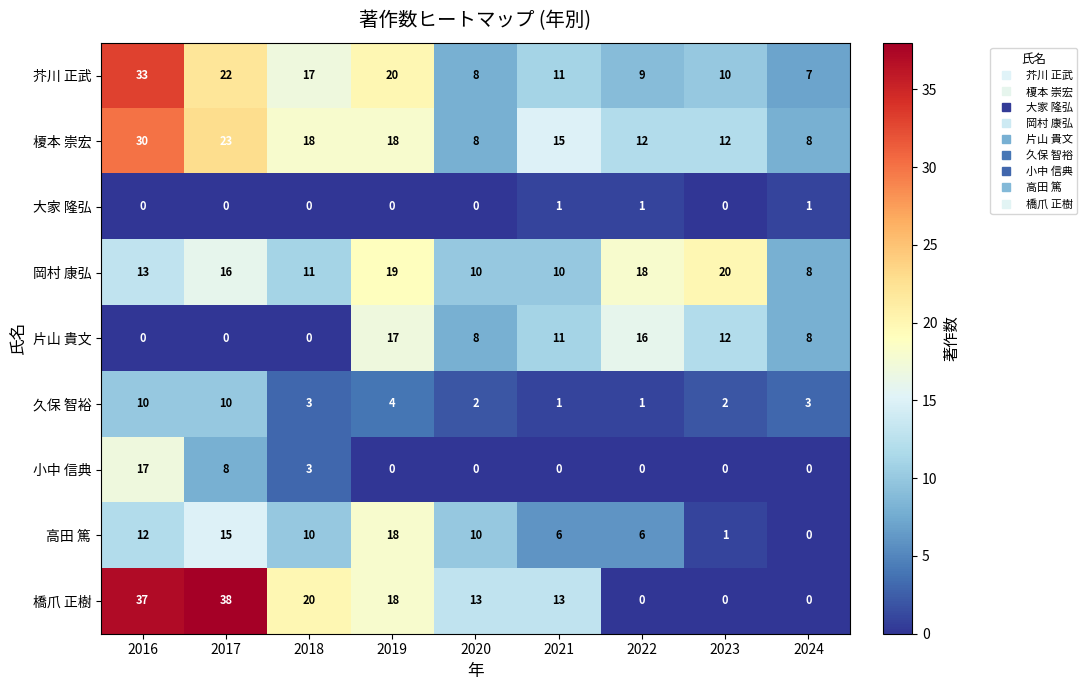

At which label does 高田 篤 reach its minimum?

2024